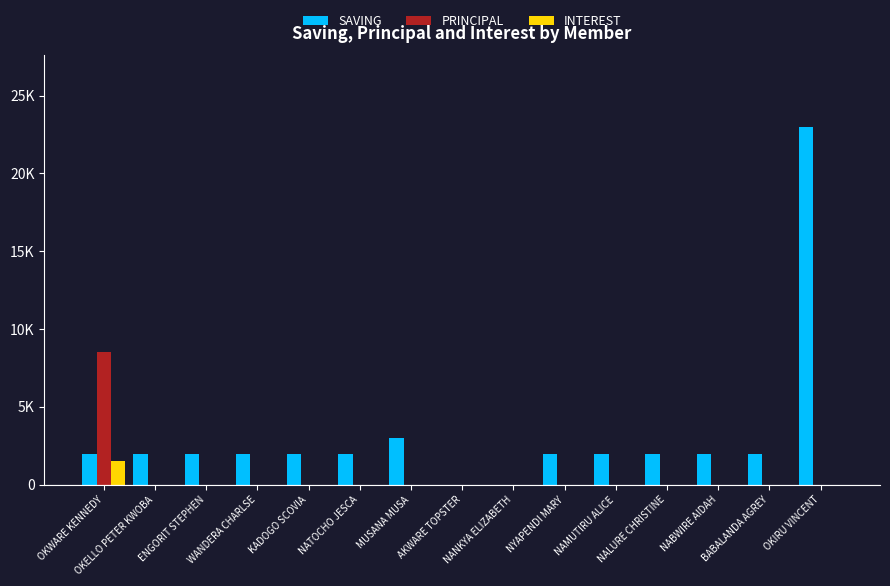

What are all the series names shown in the legend?

SAVING, PRINCIPAL, INTEREST